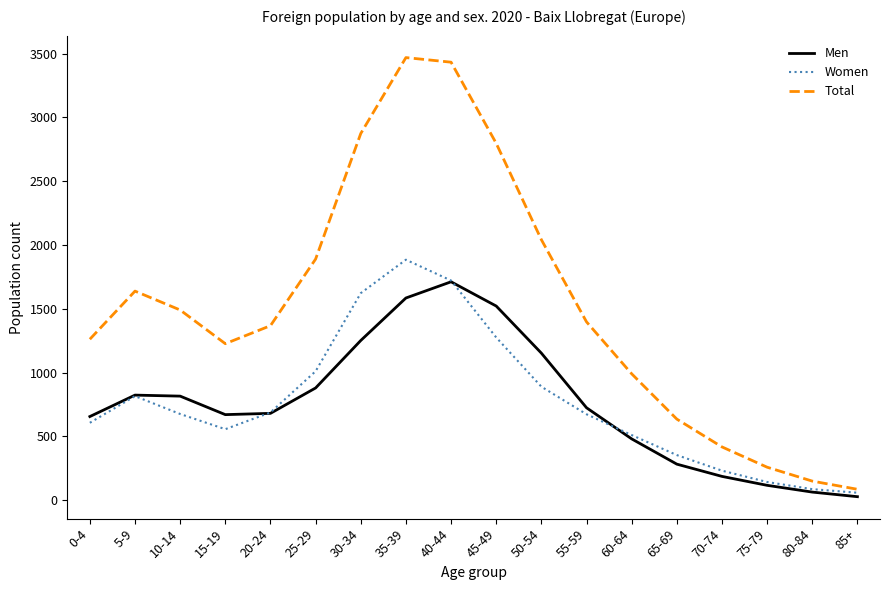

Is it true that Total equals 1367 at 20-24?

True